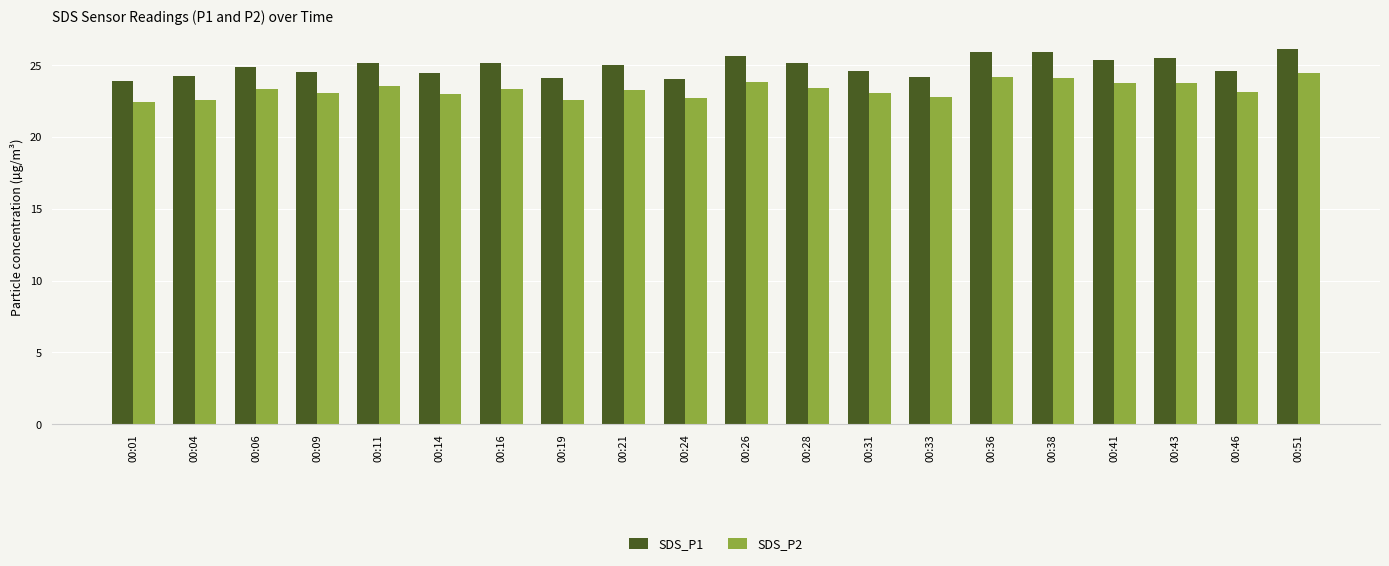

At which label does SDS_P2 first exceed 23?

00:06